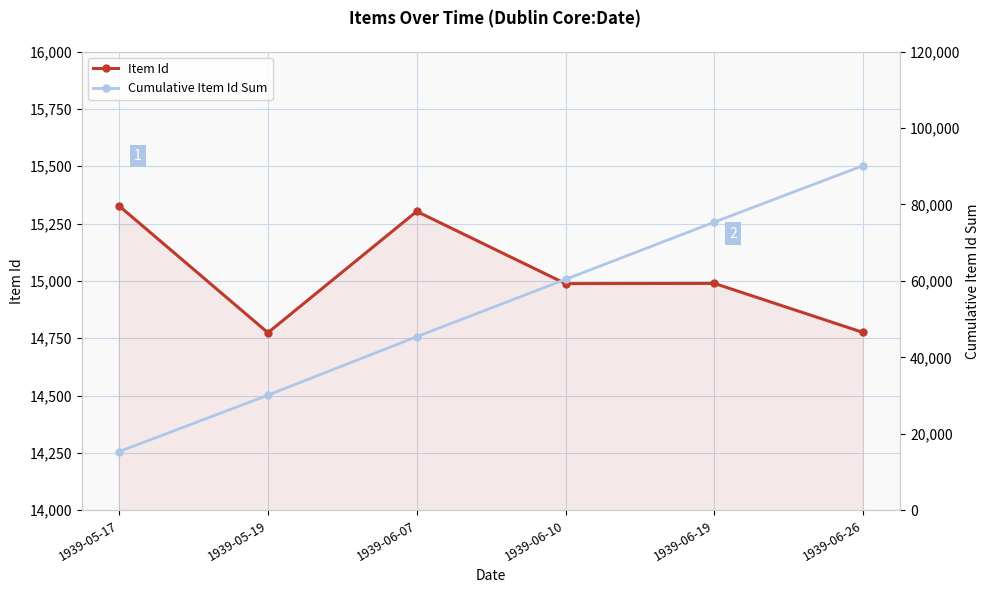

How many interior local peaks does the Item Id series have?

2